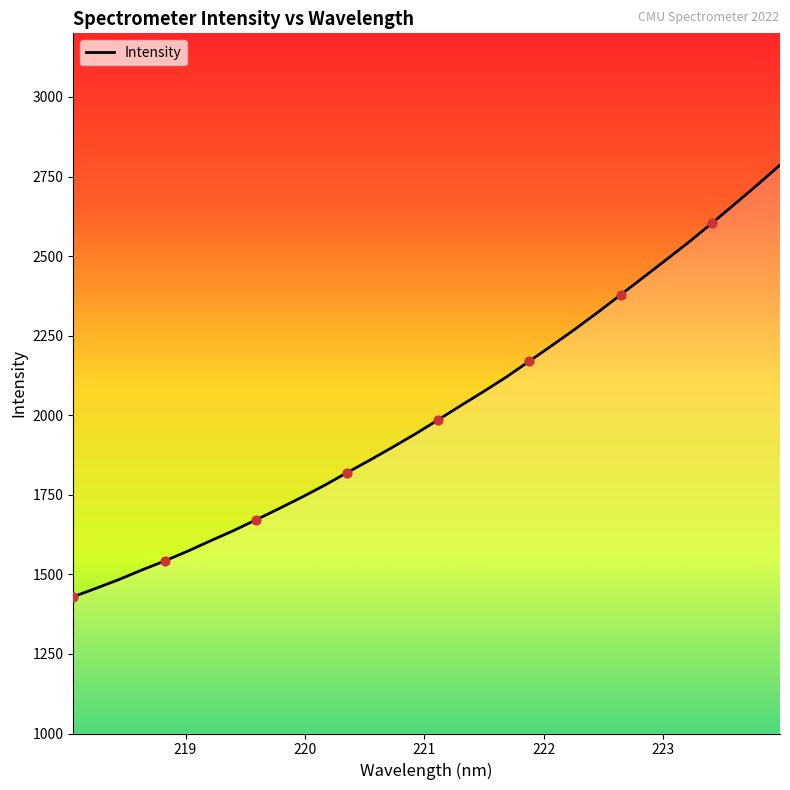

What is the difference between the maximum and minimum values?

1356.4